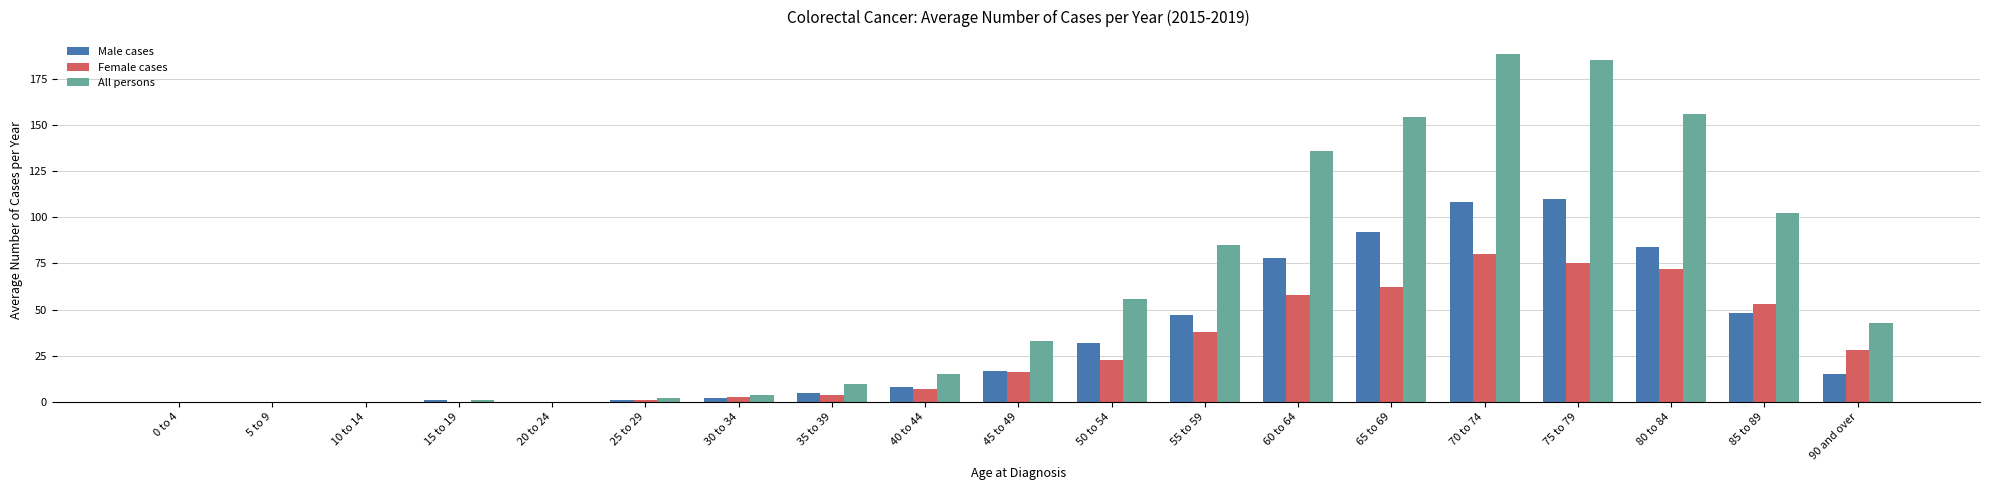

What are all the series names shown in the legend?

Male cases, Female cases, All persons